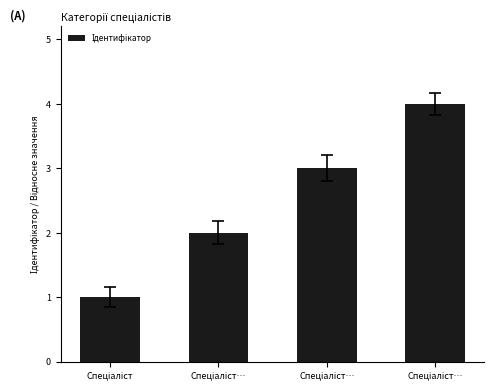

Reading right to left, transcribe all the data shown in this chart.

Спеціаліст…=4	Спеціаліст…=3	Спеціаліст…=2	Спеціаліст=1